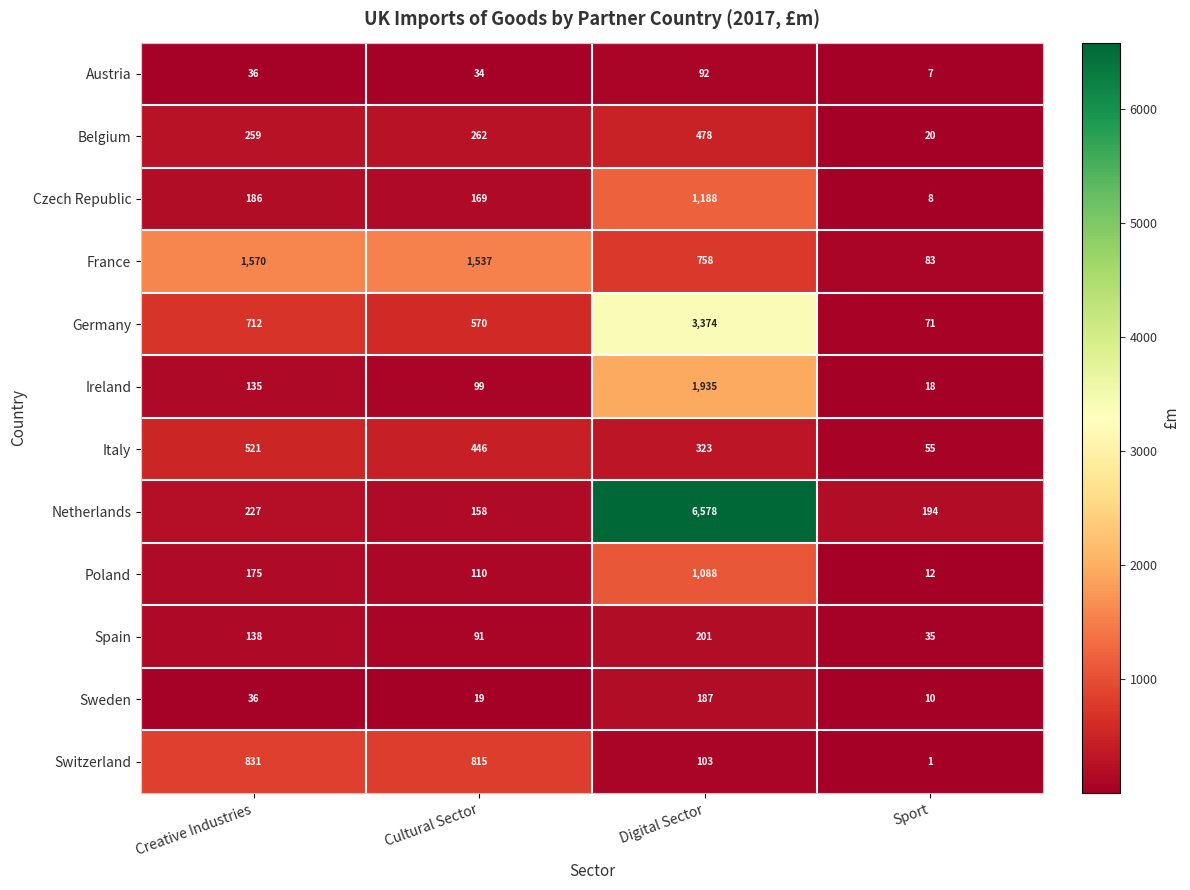

What value does the Ireland series have at Digital Sector?

1935